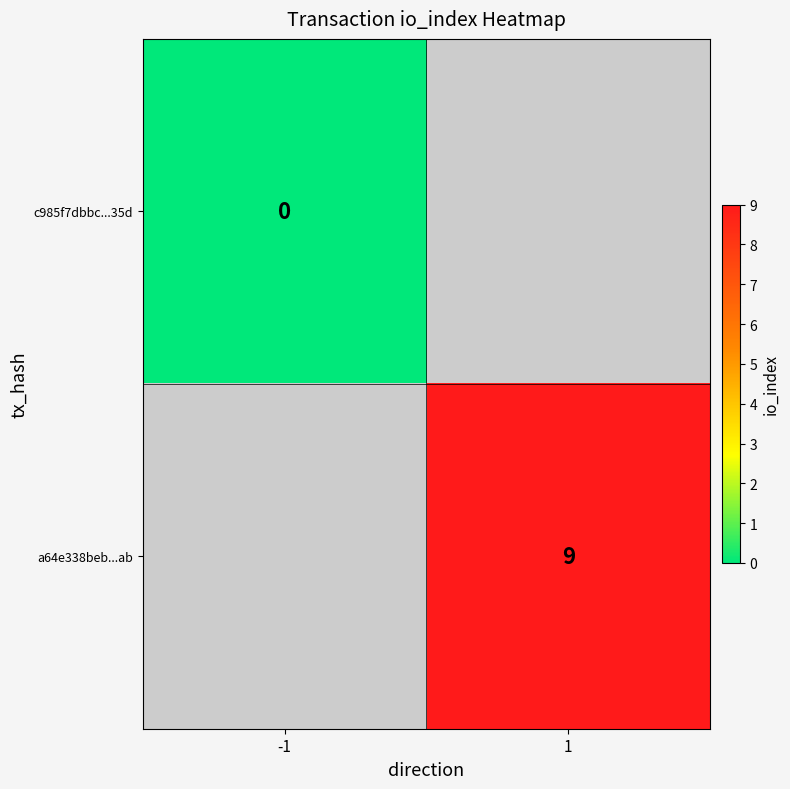

The value of a64e338beb...ab at 1 is 4. True or false?

False